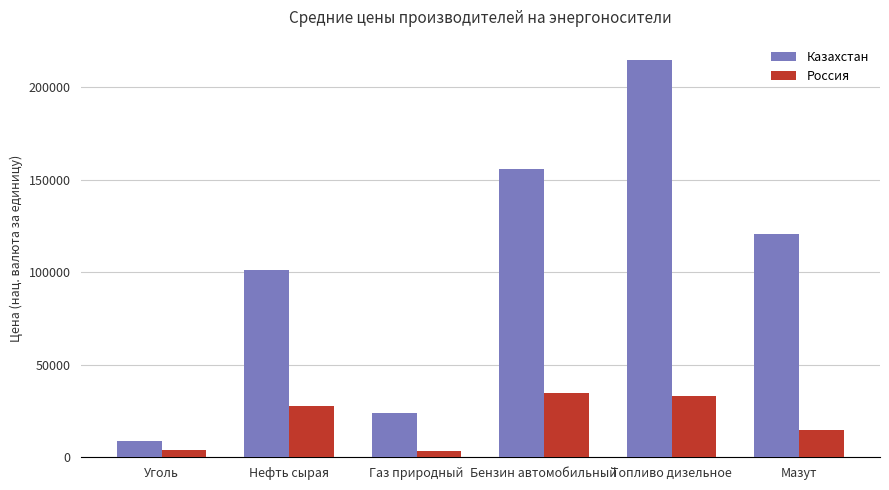

What position from the right is Мазут?

1